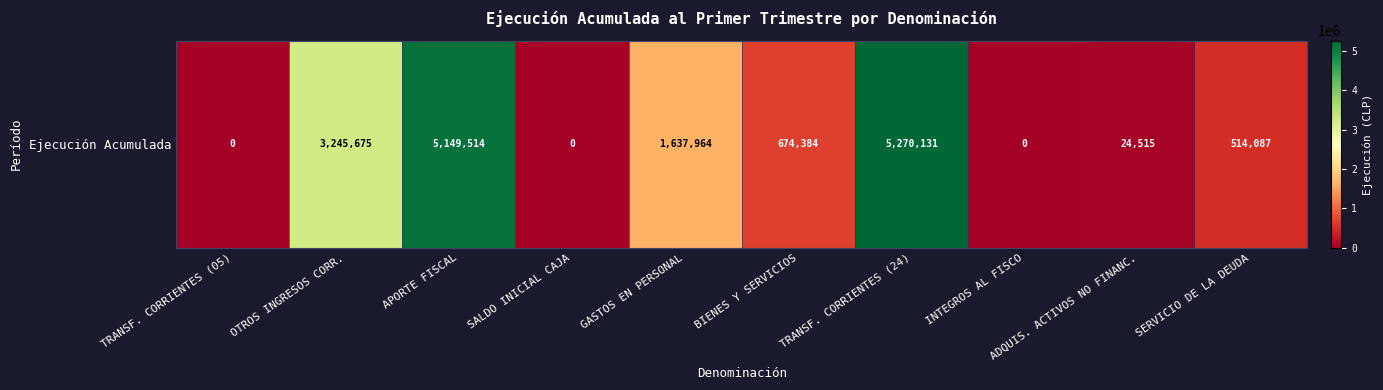

Reading left to right, extract all data points from this chart.

TRANSF. CORRIENTES (05)=0	OTROS INGRESOS CORR.=3245675	APORTE FISCAL=5149514	SALDO INICIAL CAJA=0	GASTOS EN PERSONAL=1637964	BIENES Y SERVICIOS=674384	TRANSF. CORRIENTES (24)=5270131	INTEGROS AL FISCO=0	ADQUIS. ACTIVOS NO FINANC.=24515	SERVICIO DE LA DEUDA=514087